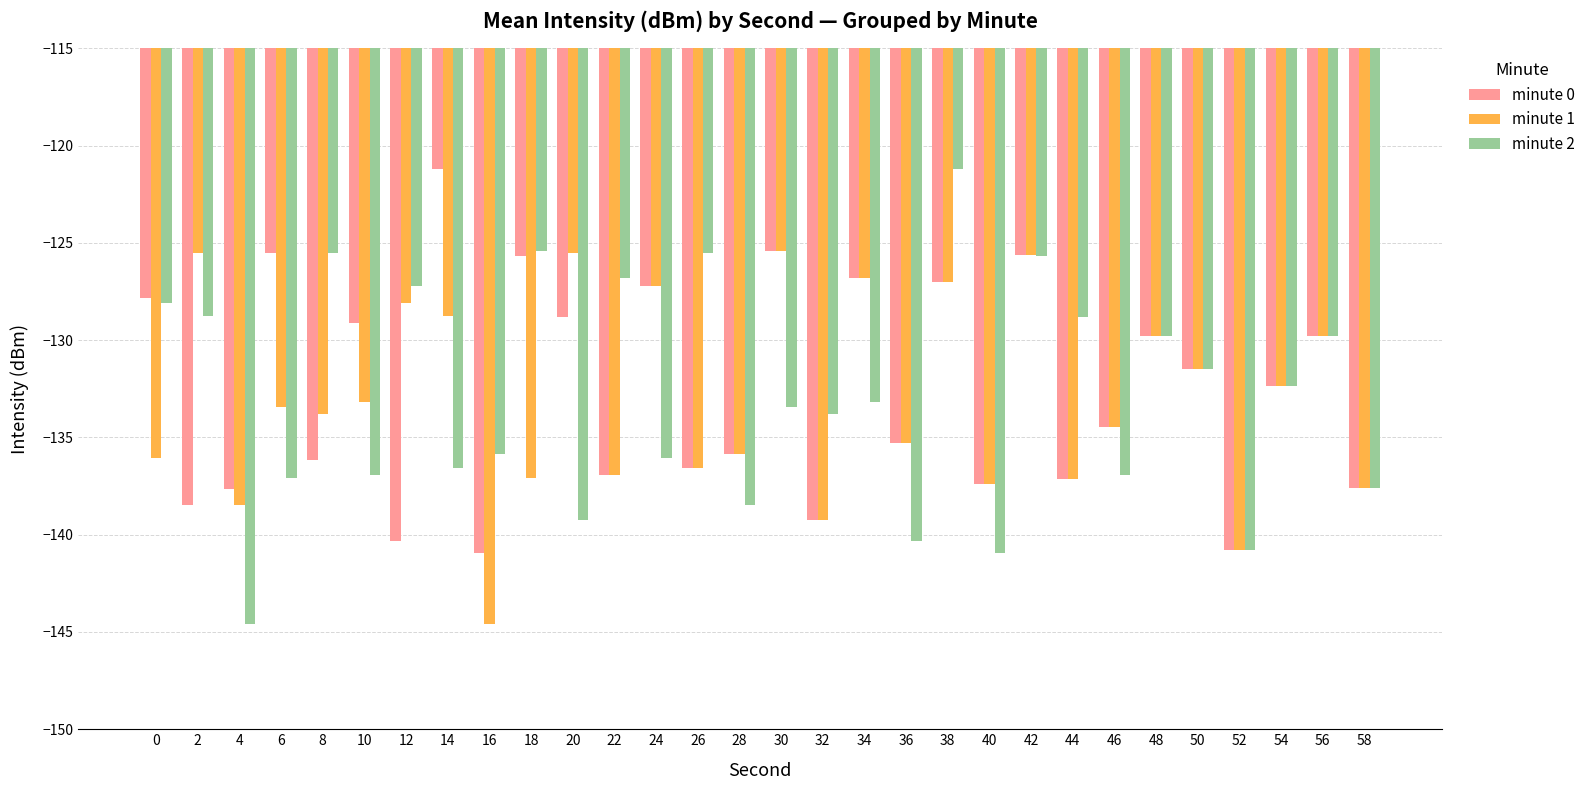

What is the sum of all minute 0 values?

-3978.6